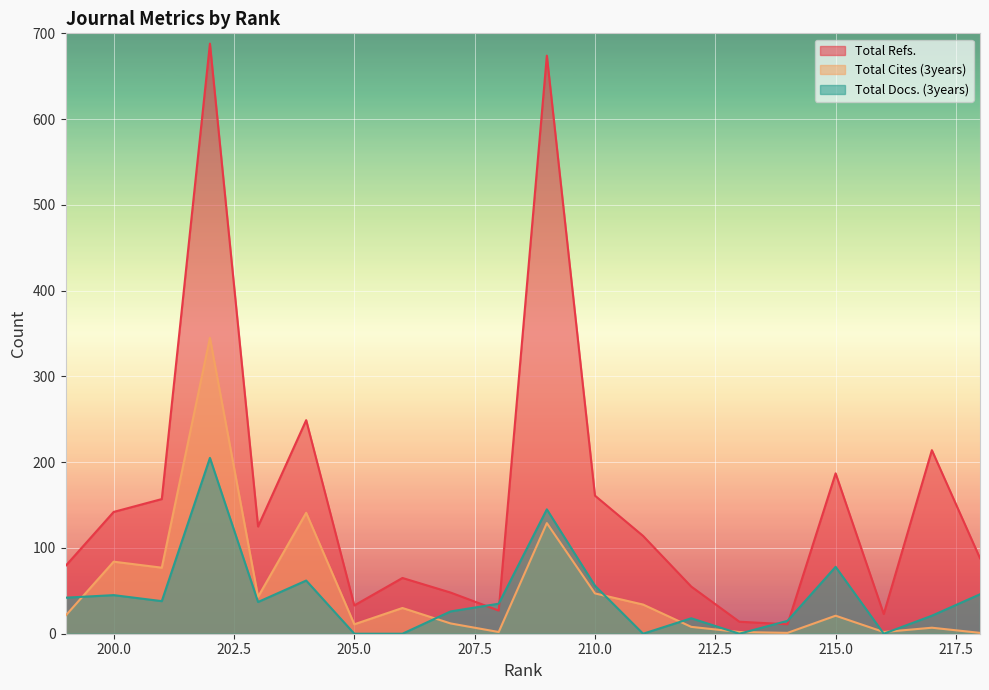

What is the difference between the maximum and minimum values in the Total Docs. (3years) series?

205